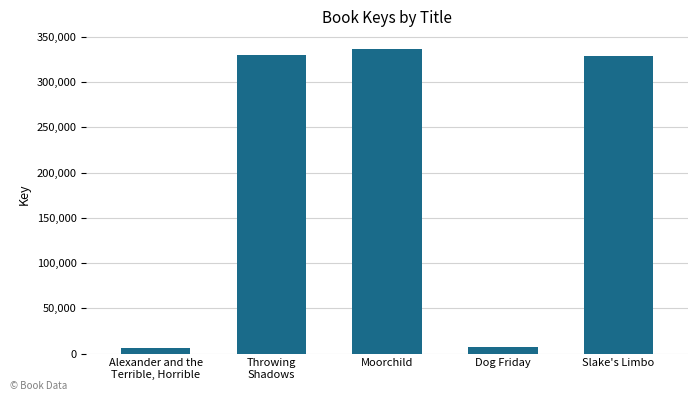

The value at Throwing
Shadows is 182782. True or false?

False